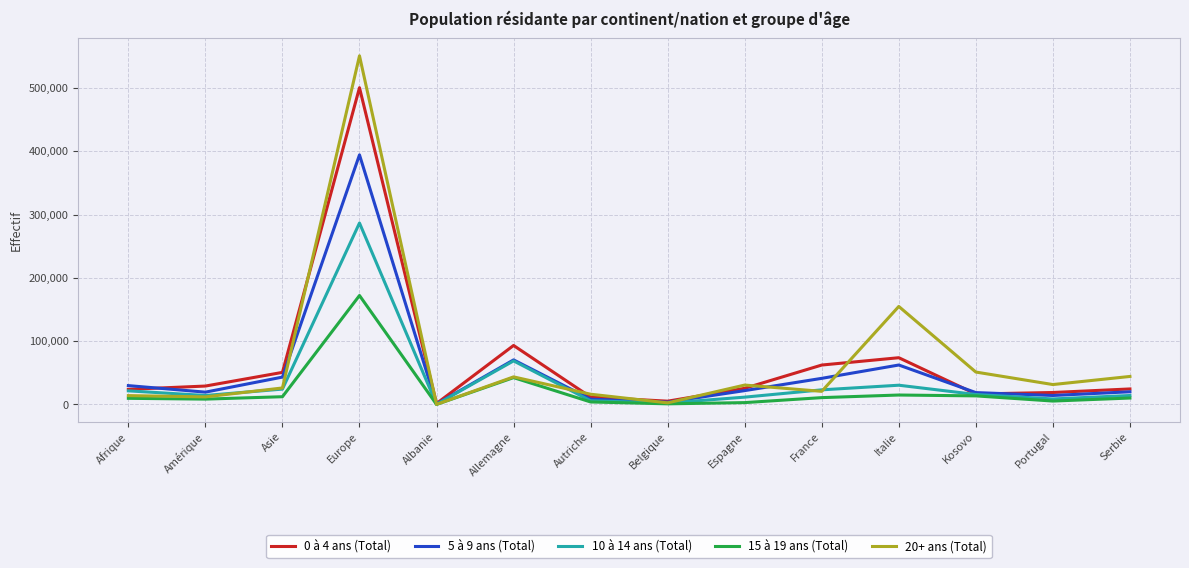

At which category is the sum across all series the highest?

Europe